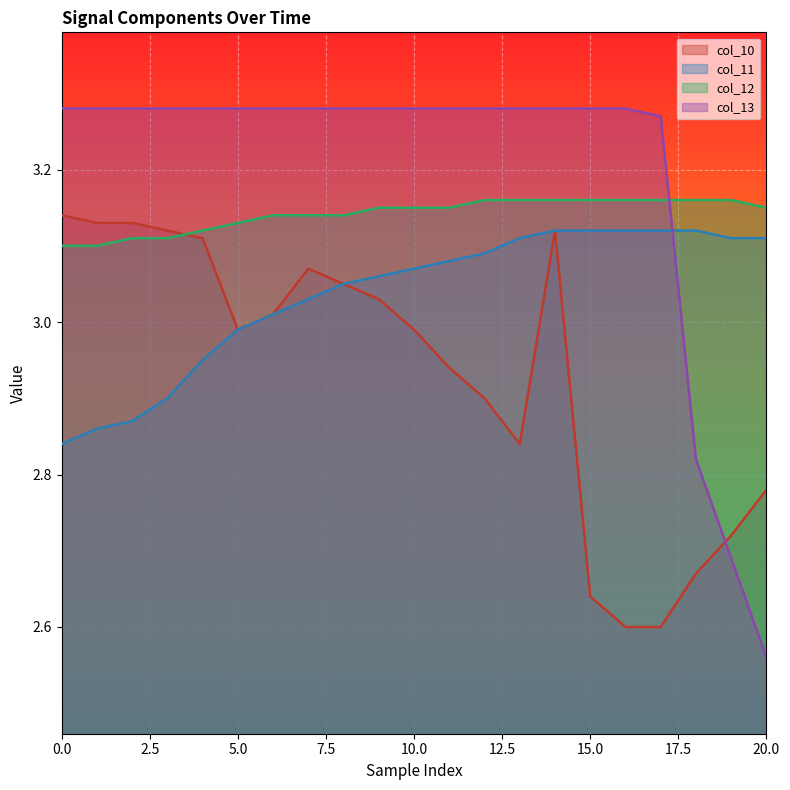

Which series has the largest total across all categories?

col_13